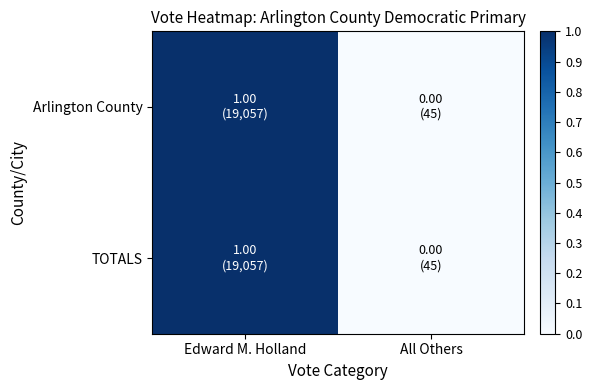

Which series has the largest total across all categories?

Arlington County